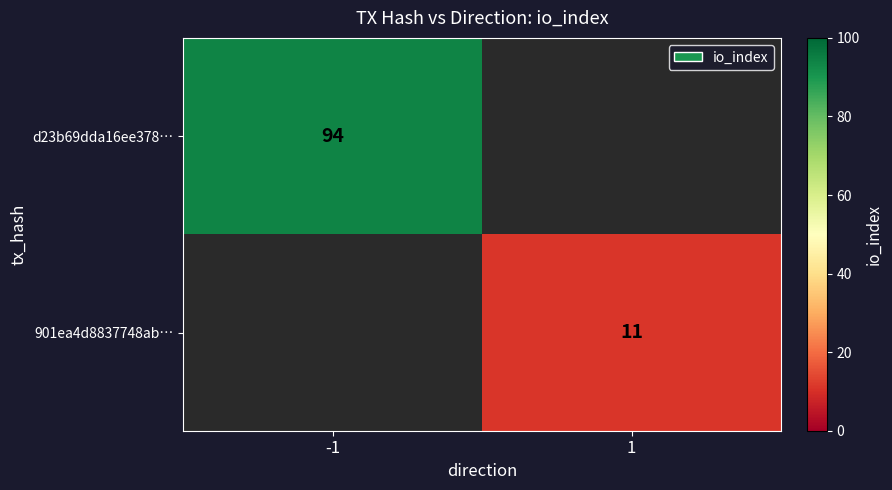

The 901ea4d8837748ab… series shows 11 at 1. True or false?

True